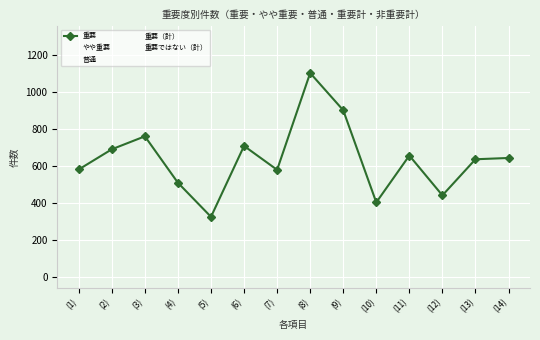

Which series changed the most between (4) and (10)?

普通